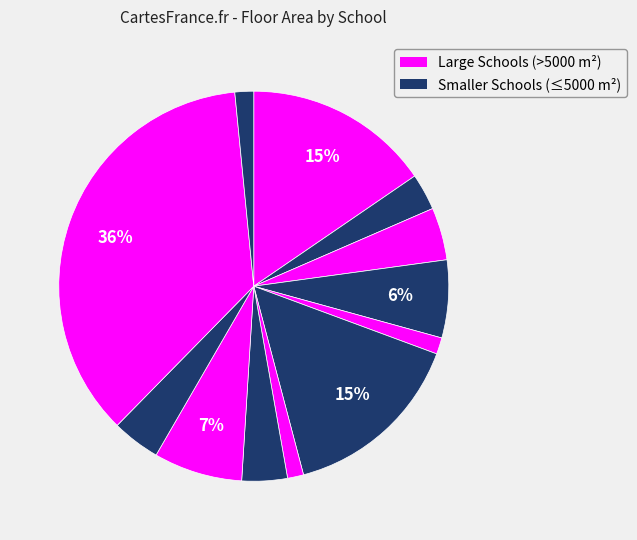

Rank the categories by value from highest to lowest.

Ysgol Pen Rhos, Bryngwyn School, Ysgol Coedcae School, Ysgol Gymraeg Ffwrnes, St John Lloyd Comprehensive School, Model Church In Wales School, Ysgol Gymraeg Parc y Tywyn, Ysgol Gymraeg Brynsierfel, Burry Port Community Primary School, Ysgol Y Bynea, Ysgol Bro Brynach, Ysgol Gwynfryn